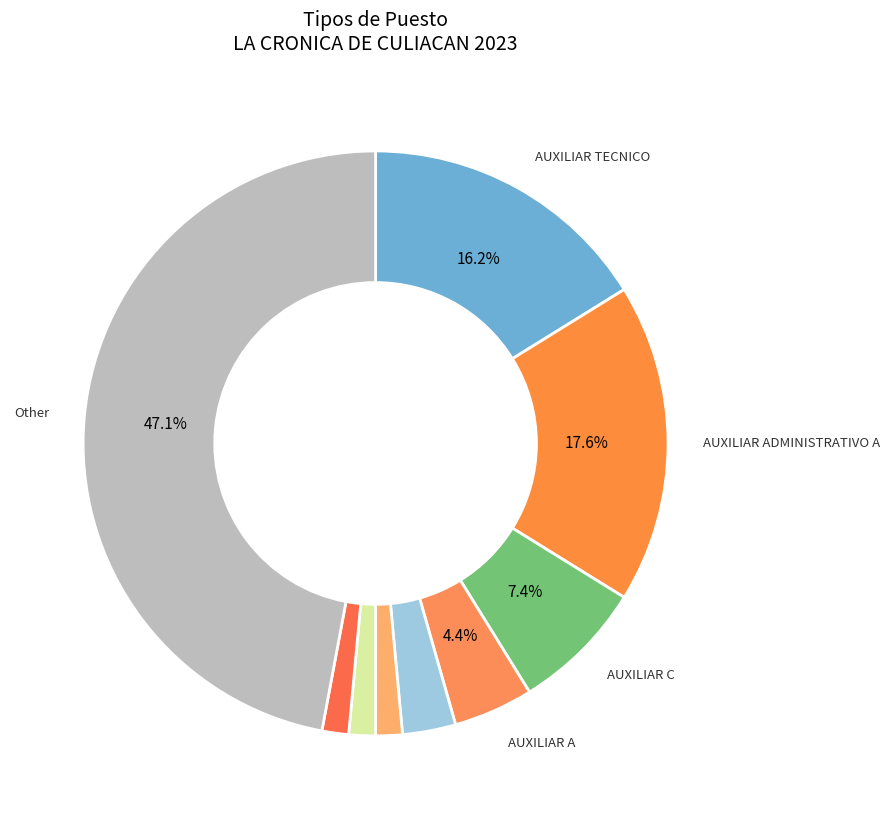

Which slice is the largest?

Other